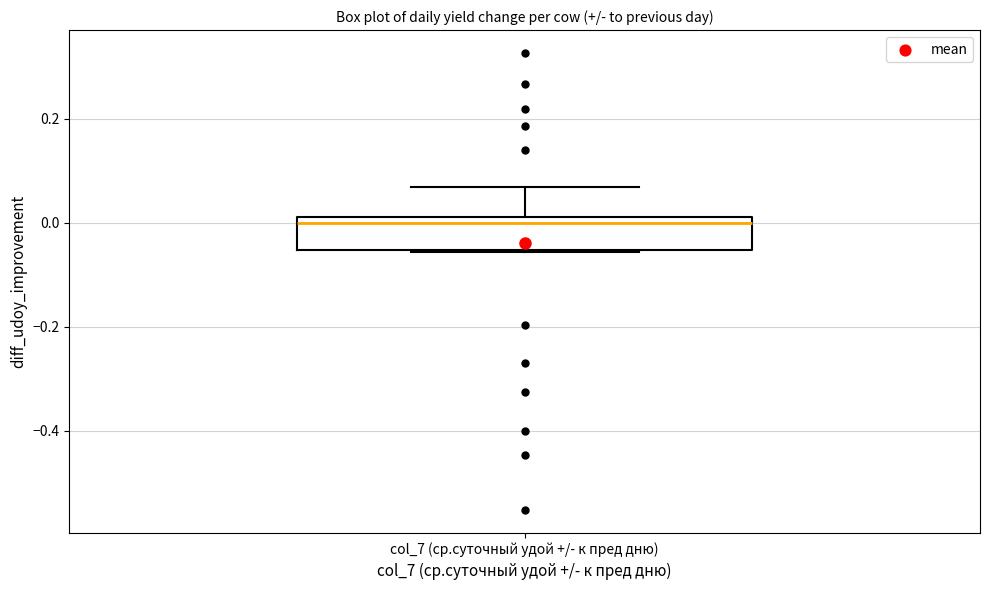

Transcribe this box plot: give where the median line is, the range the box spans, and where the two whiskers end, as read against the y-axis. The values are not printed on the chart, so give them approximately, as read against the axis.

median 0.00 (just below the box's upper edge), box -0.06 to 0.00, whiskers -0.06 to 0.06